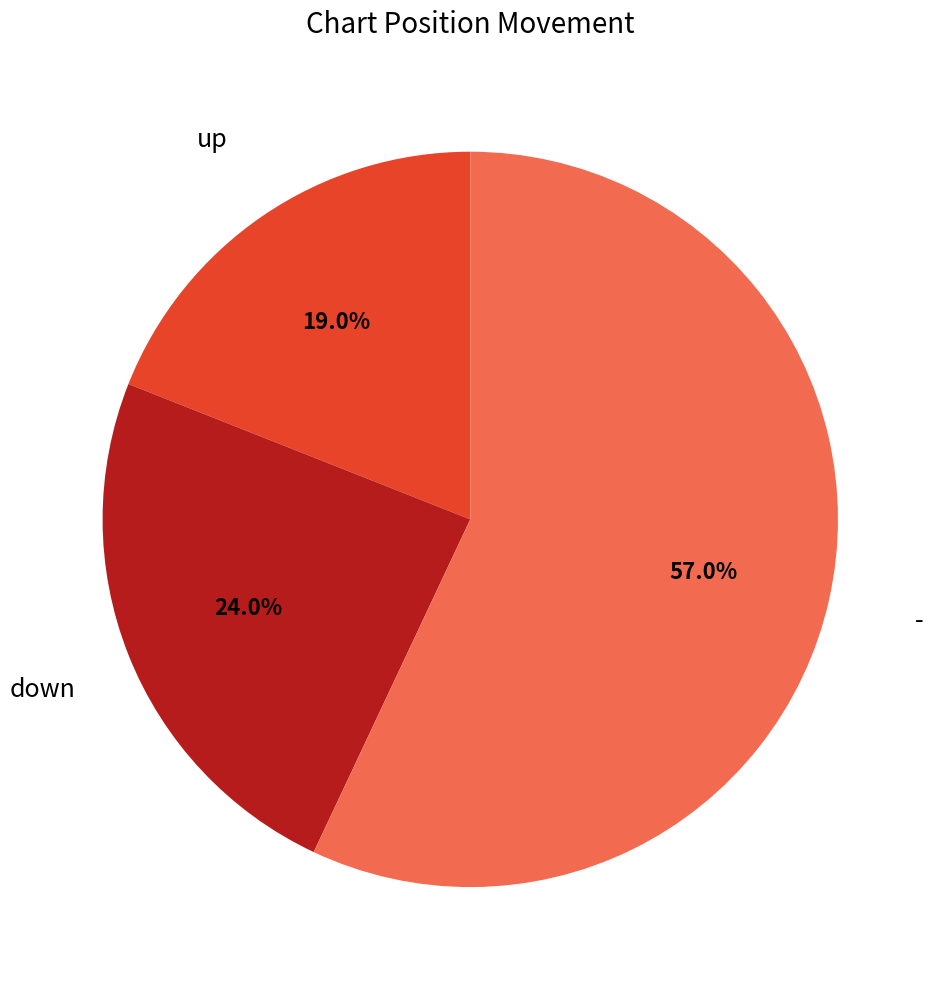

How many slices are in this pie chart?

3